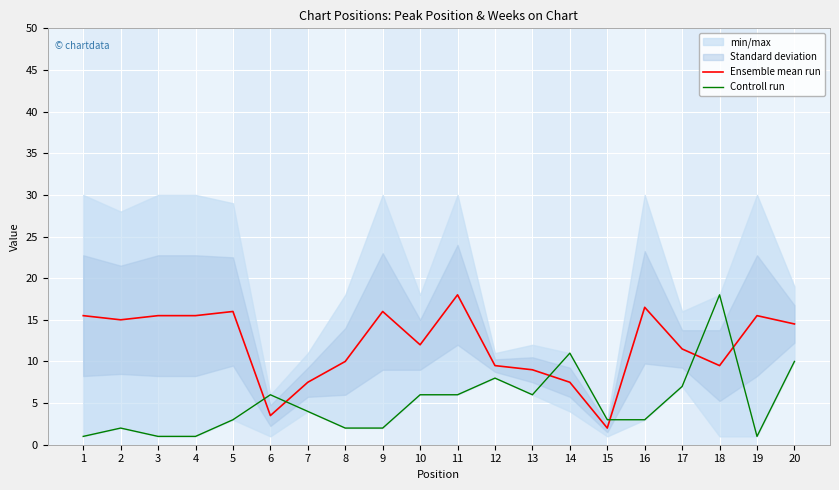

After their last crossing, which series has the higher values: Controll run or Ensemble mean run?

Ensemble mean run